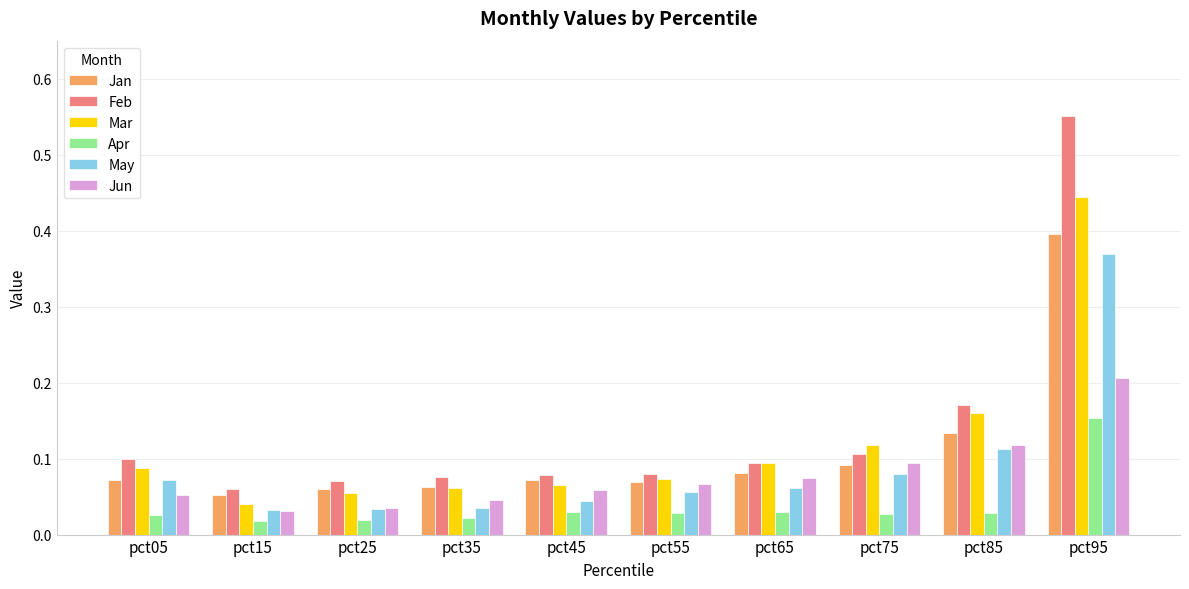

How many Jun values are between 0 and 1?

10